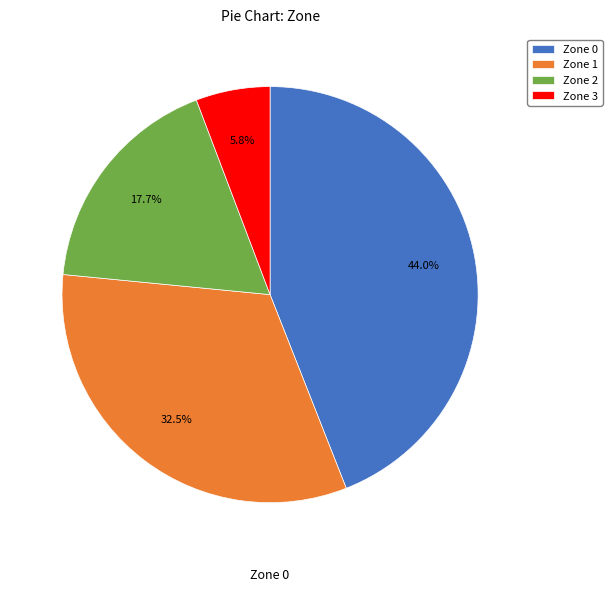

The Zone 2 slice represents 30% of the pie. True or false?

False